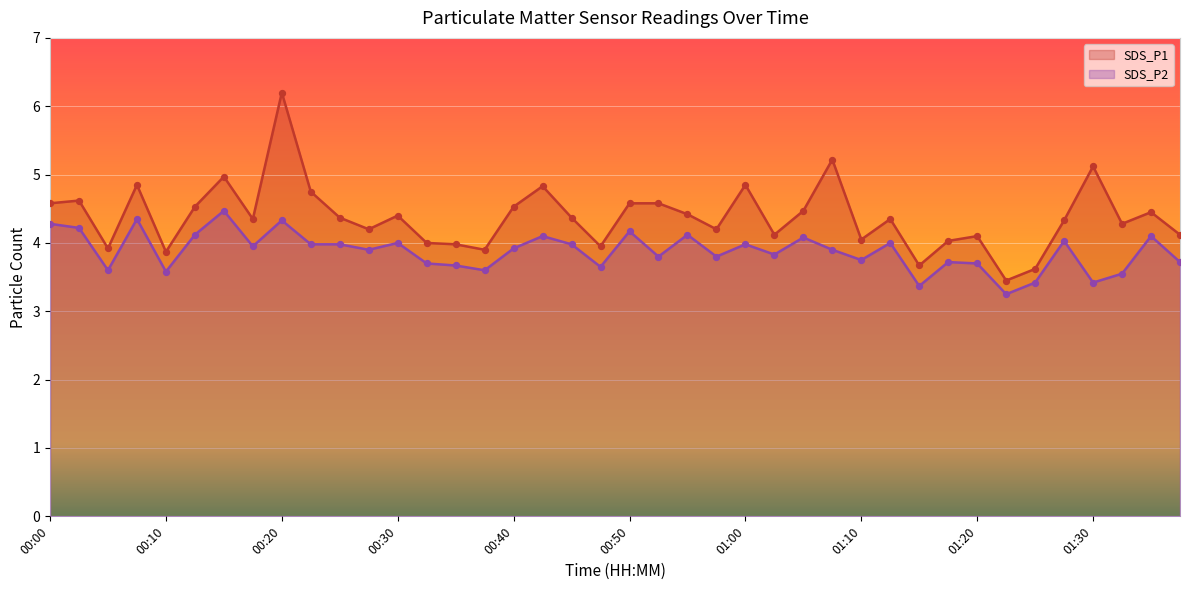

At how many categories does at least one series exceed 5?

3